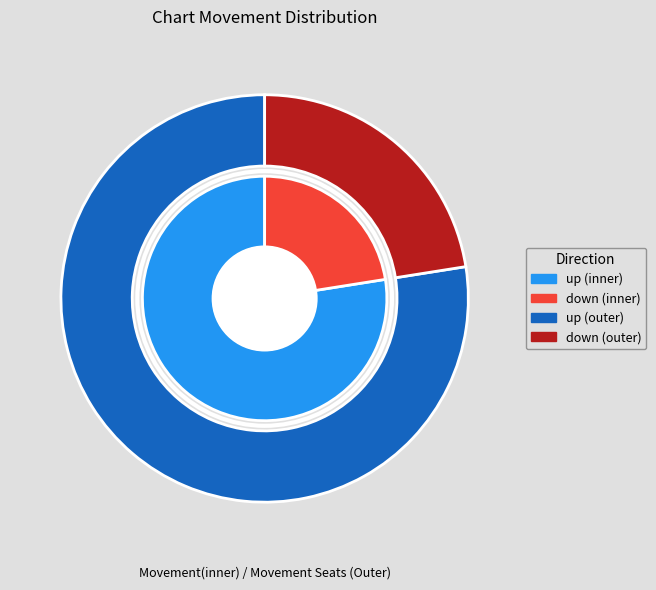

Combined, what portion of the pie is up and down?

100.0%